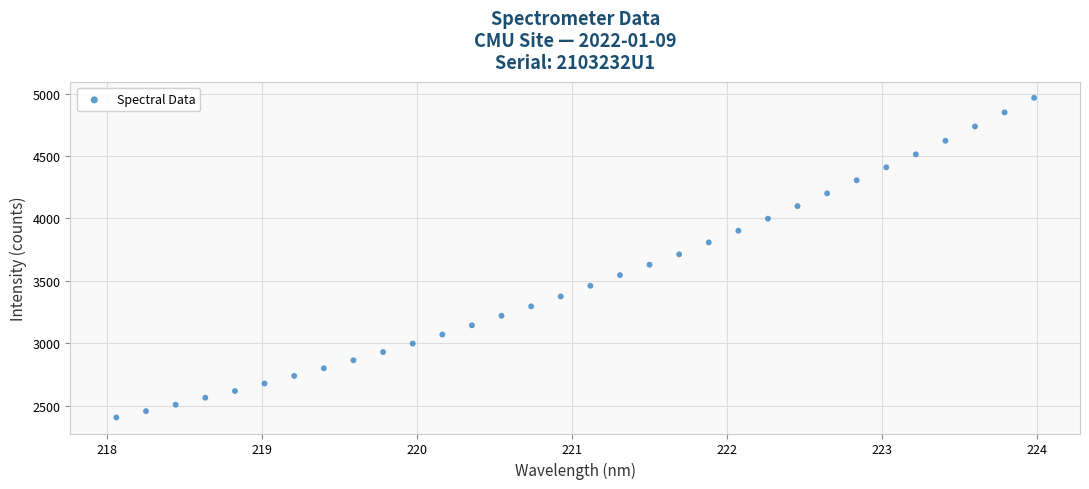

What is the range of X values (max minus min)?

5.9